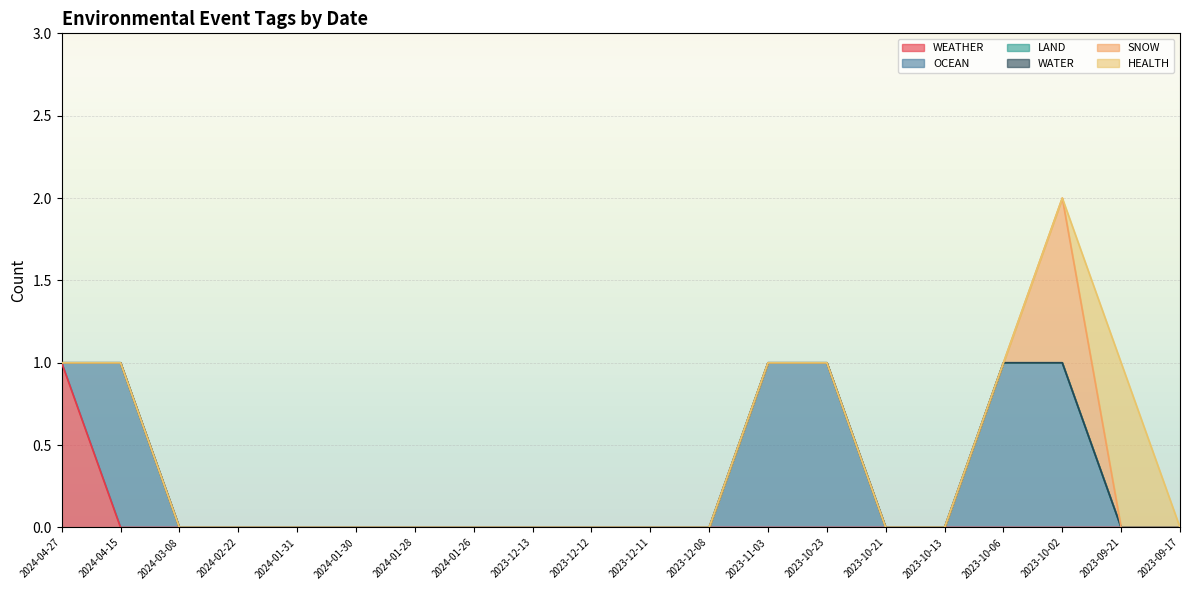

At which label is SNOW closest to 0?

2024-04-27